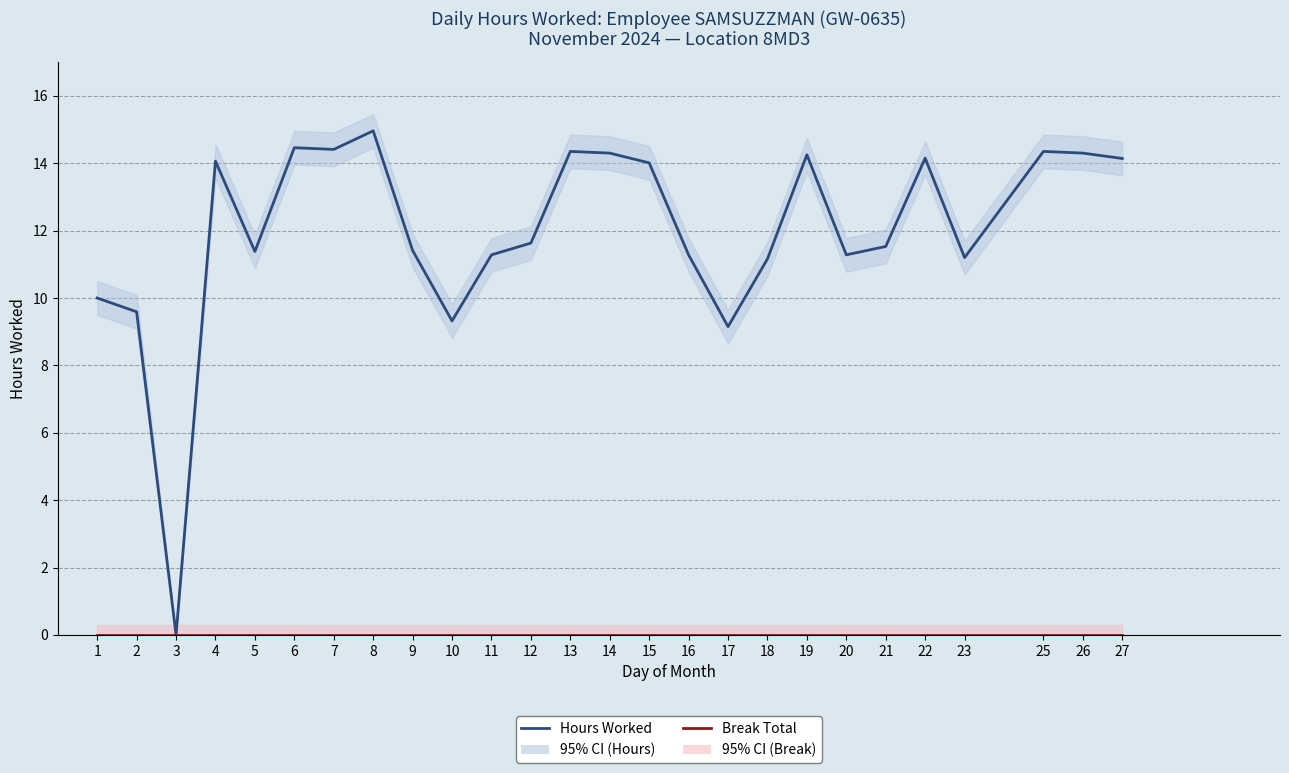

How many data points in Hours Worked are less than 11?

5